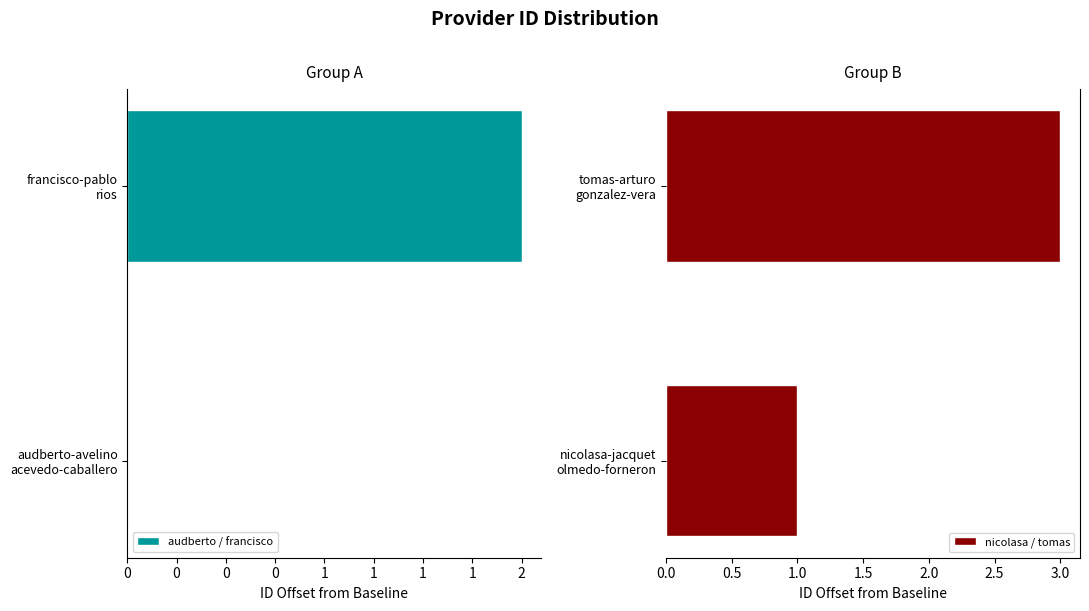

What is the greatest value displayed?

3